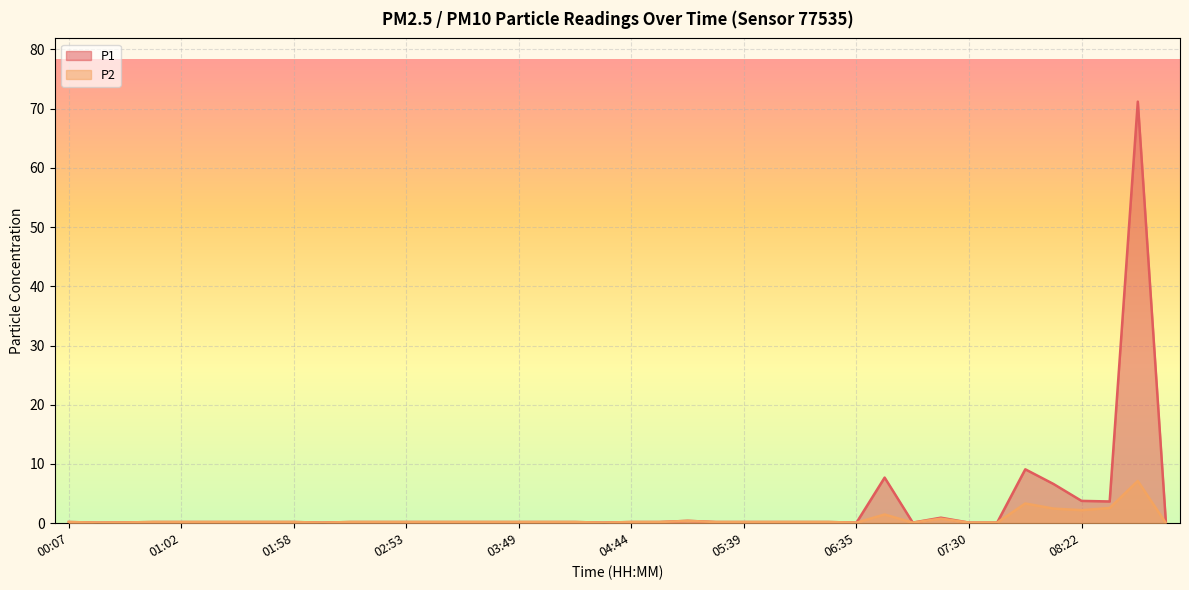

Rank the series by their average value, from lowest to highest.

P2, P1